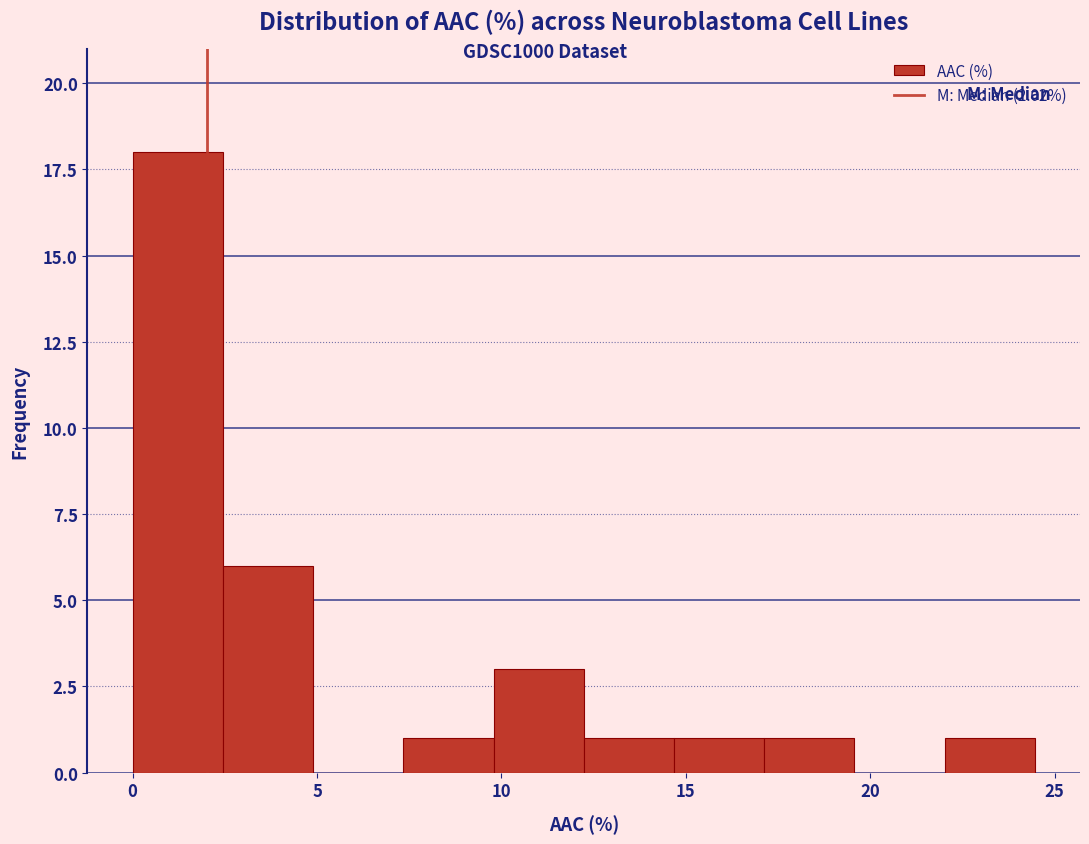

Reading left to right, list every bar in this chart as the range it spans on the x-axis followed by its height. Neither the bar edges nor the heights are printed on the chart, so give them approximately, as read against the axes.

0.0 to 2.5: 18
2.5 to 5.0: 6
5.0 to 7.5: 0
7.5 to 10.0: 1
10.0 to 12.0: 3
12.0 to 14.5: 1
14.5 to 17.0: 1
17.0 to 19.5: 1
19.5 to 22.0: 0
22.0 to 24.5: 1